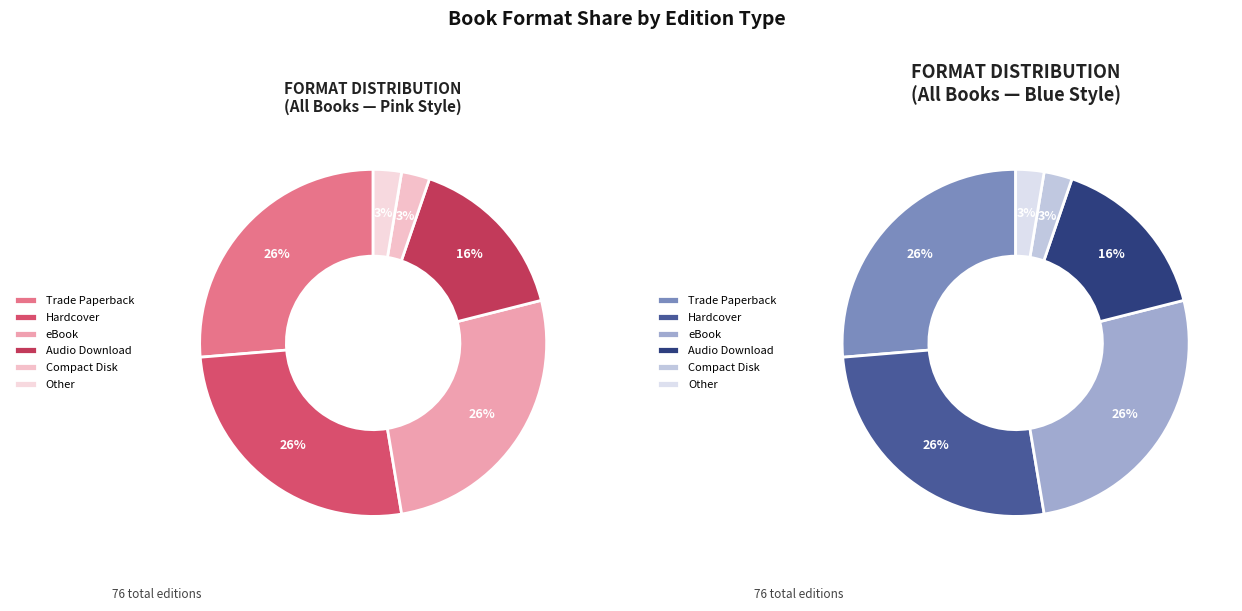

Which has a higher value, Other or Audio Download?

Audio Download